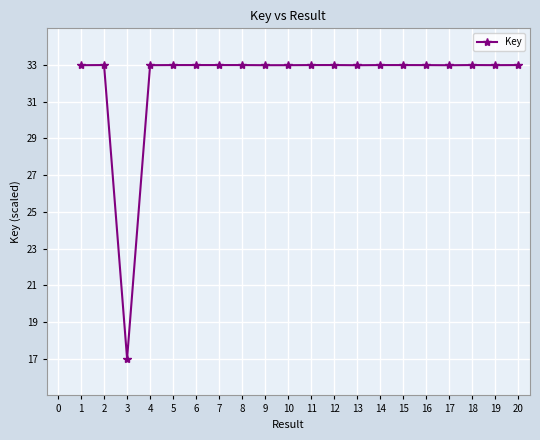

What is the ratio of the value at 1 to the value at 2?

1.0